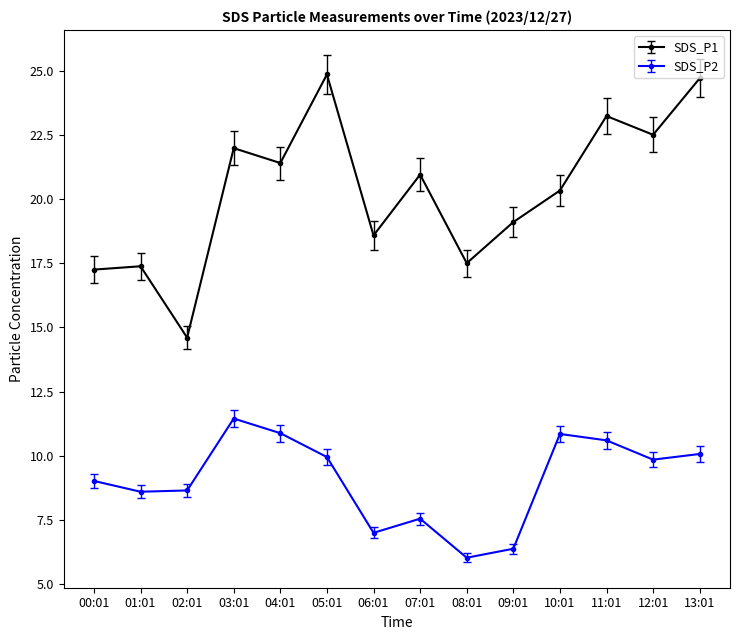

True or false: SDS_P2 has a value of 11.4 at 03:01.

True